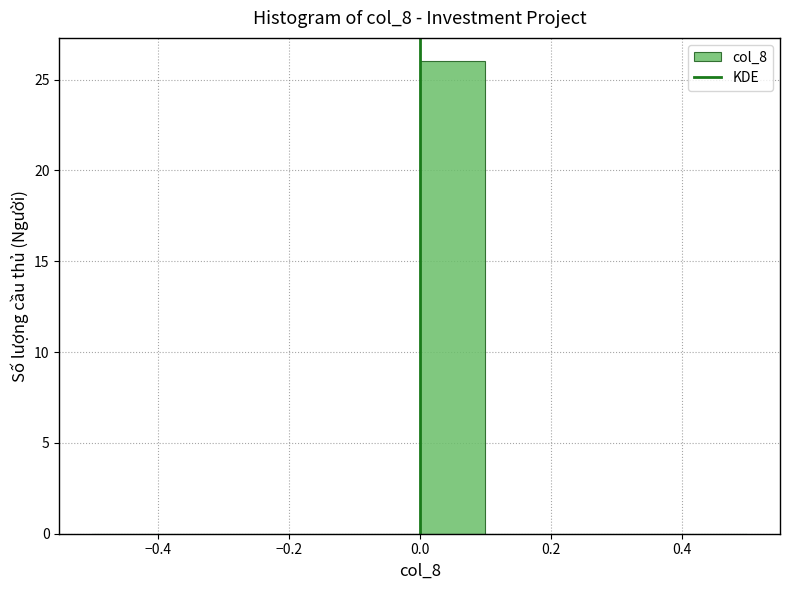

Which range on the x-axis has the tallest bar?

0.0 to 0.1